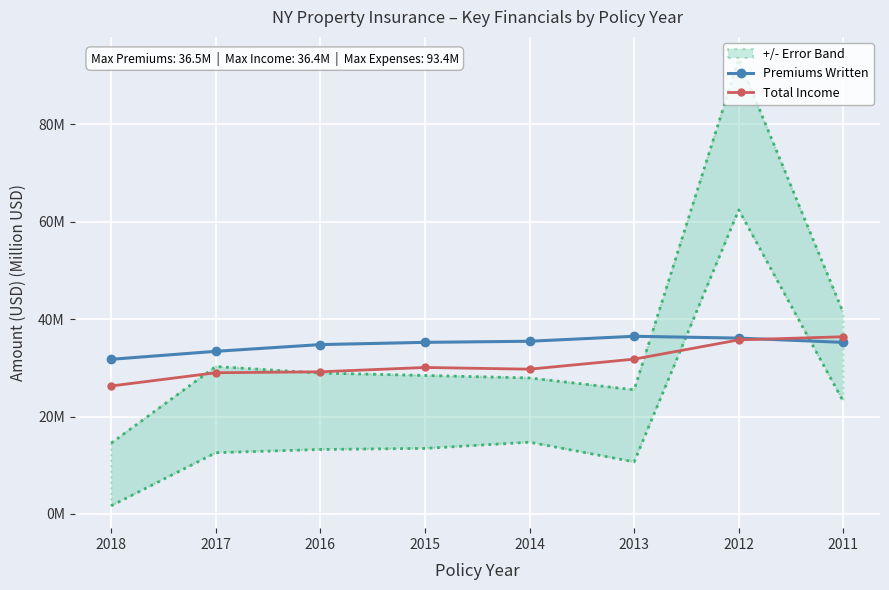

Is this an area chart (filled region under the line)?

No